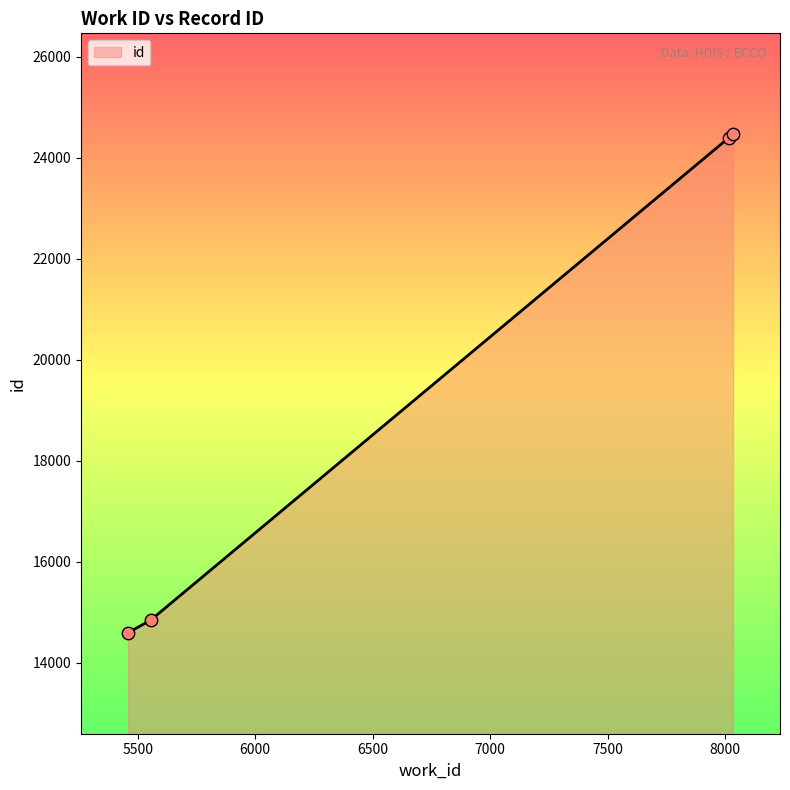

True or false: there are more than 2 points higher than both neighbors.

False